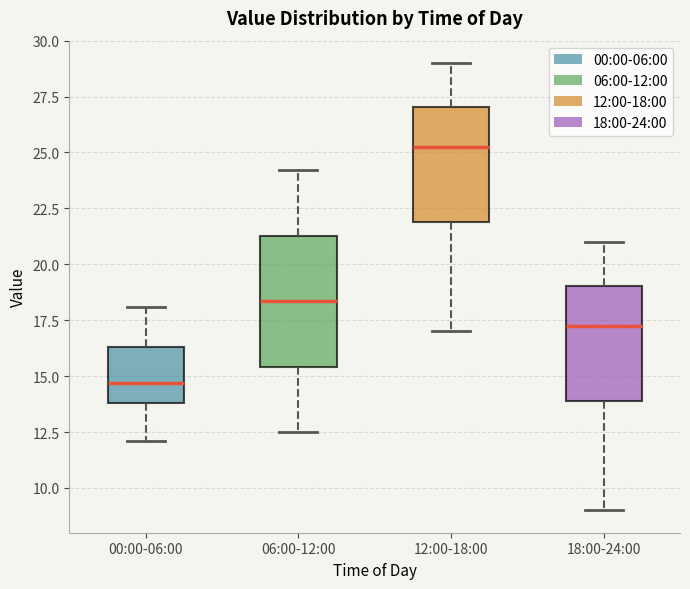

Which box has the lowest median line?

00:00-06:00